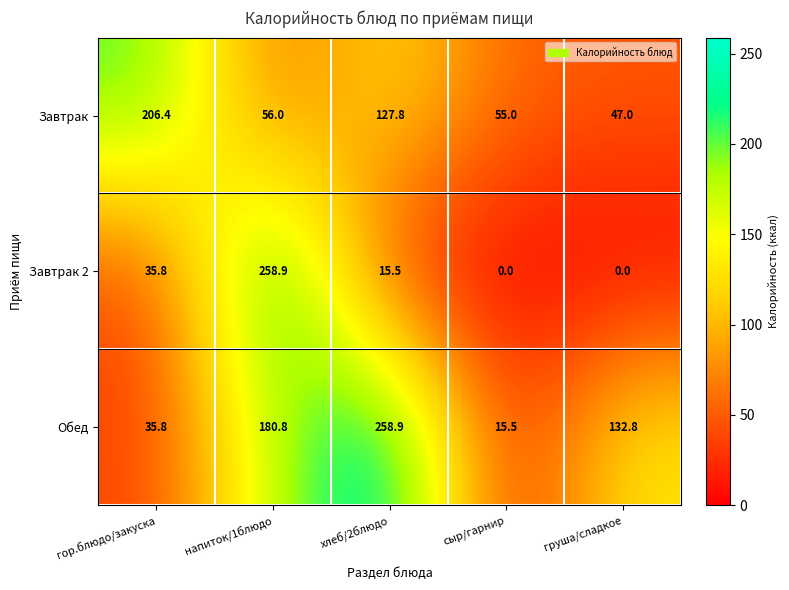

Is it true that Обед equals 35.8 at гор.блюдо/закуска?

True